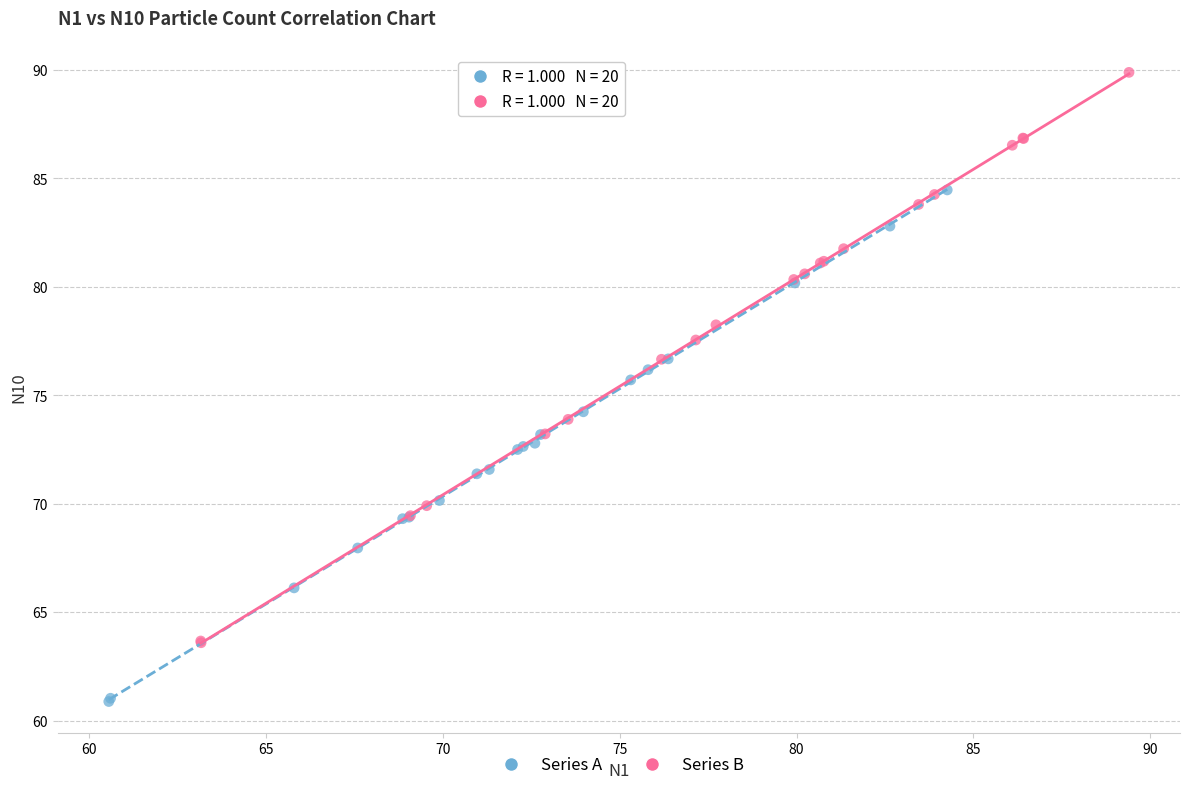

Which series contains the lowest Y value?

Series A